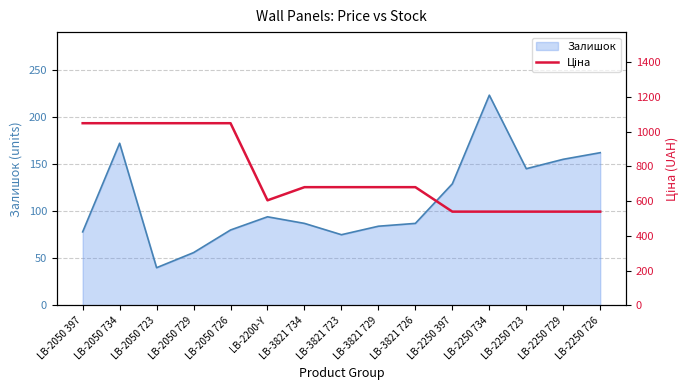

The value at LB-2050 723 is 1048.4. True or false?

True